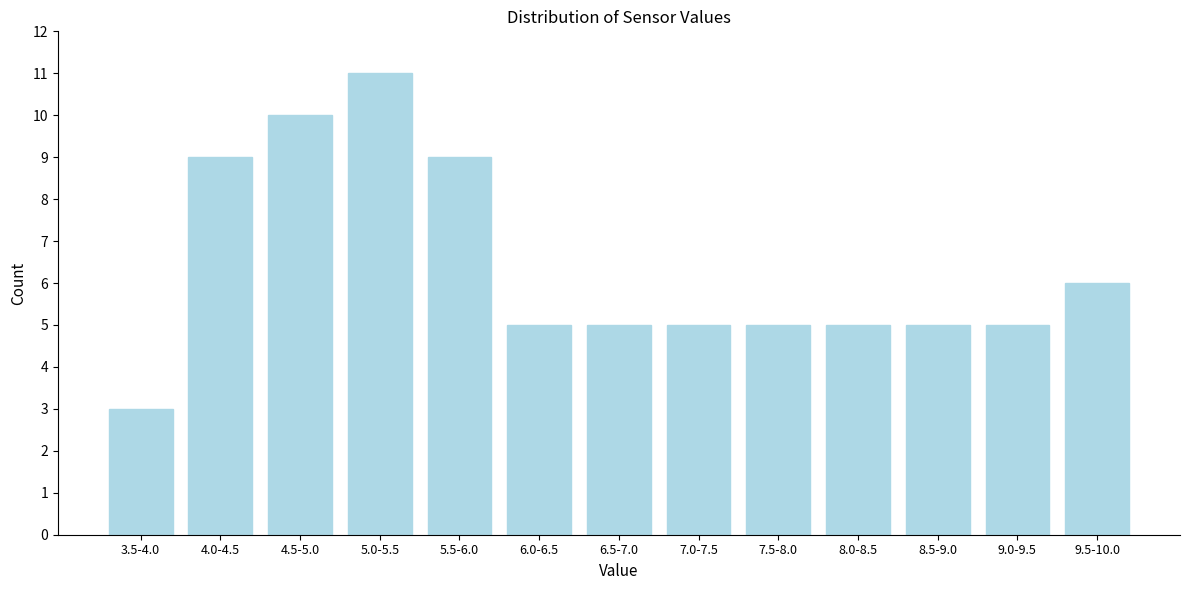

Reading left to right, what are all the values shown in this chart?

3.5-4.0=3	4.0-4.5=9	4.5-5.0=10	5.0-5.5=11	5.5-6.0=9	6.0-6.5=5	6.5-7.0=5	7.0-7.5=5	7.5-8.0=5	8.0-8.5=5	8.5-9.0=5	9.0-9.5=5	9.5-10.0=6